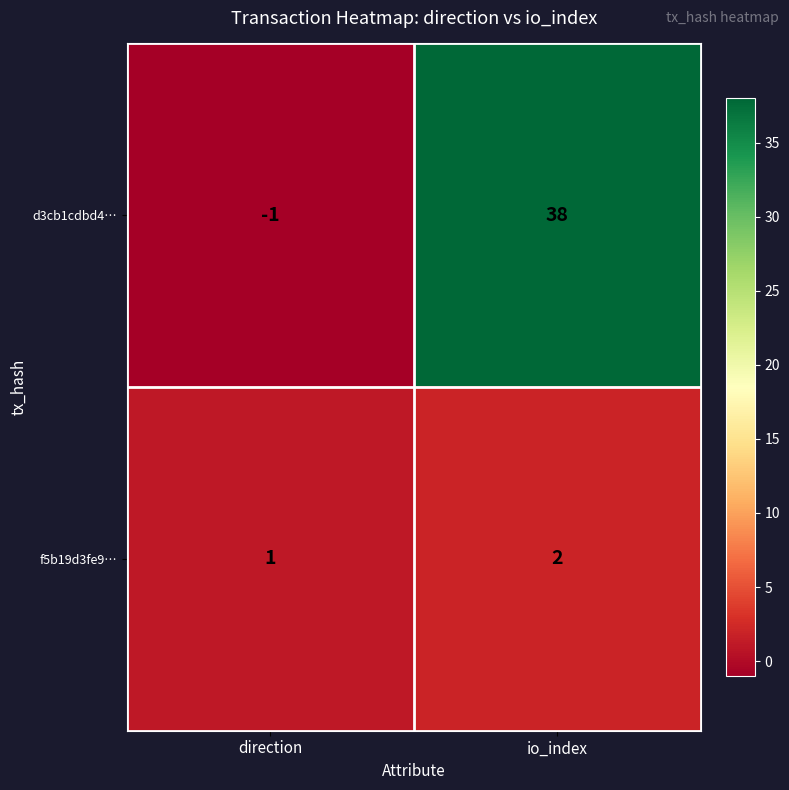

At which category is the sum across all series the highest?

io_index